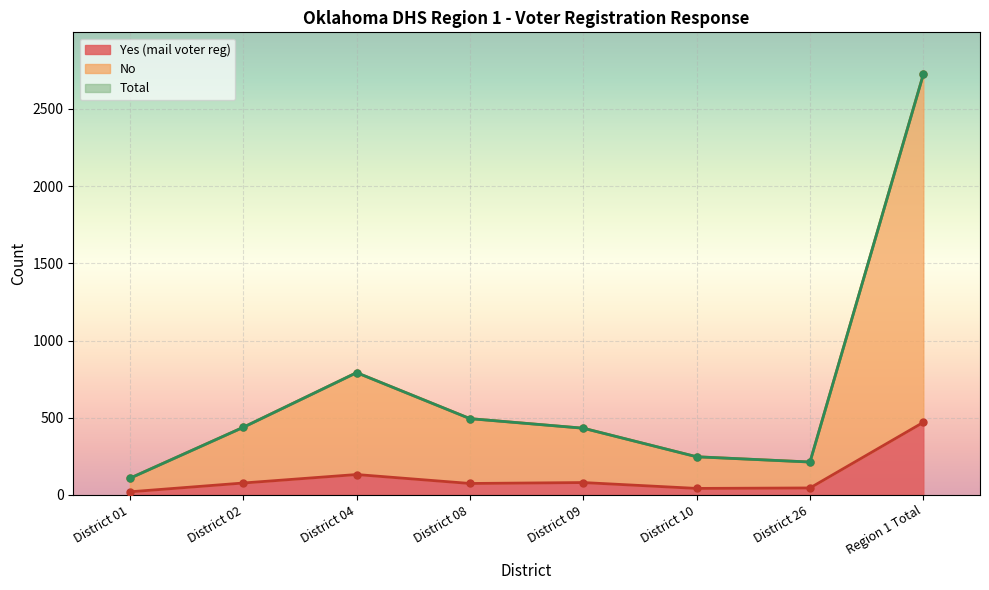

Is it true that Total equals 4810 at Region 1 Total?

False